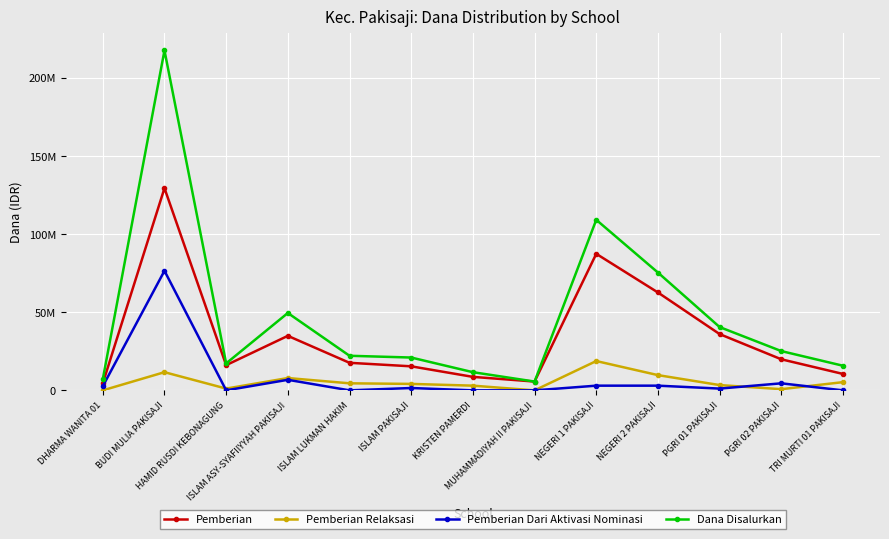

The Pemberian Dari Aktivasi Nominasi series shows 0 at HAMID RUSDI KEBONAGUNG. True or false?

True